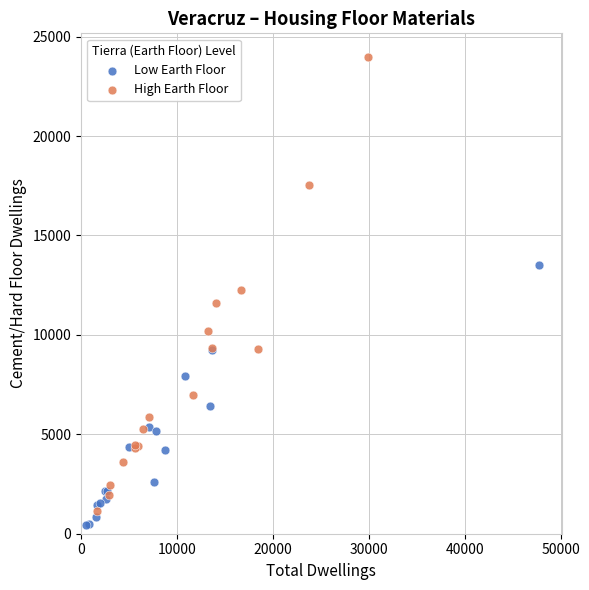

Which series reaches the maximum Y coordinate?

High Earth Floor